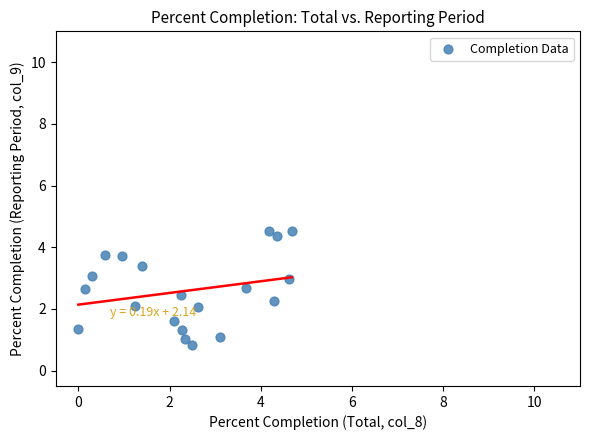

What is the range of X values (max minus min)?

4.7